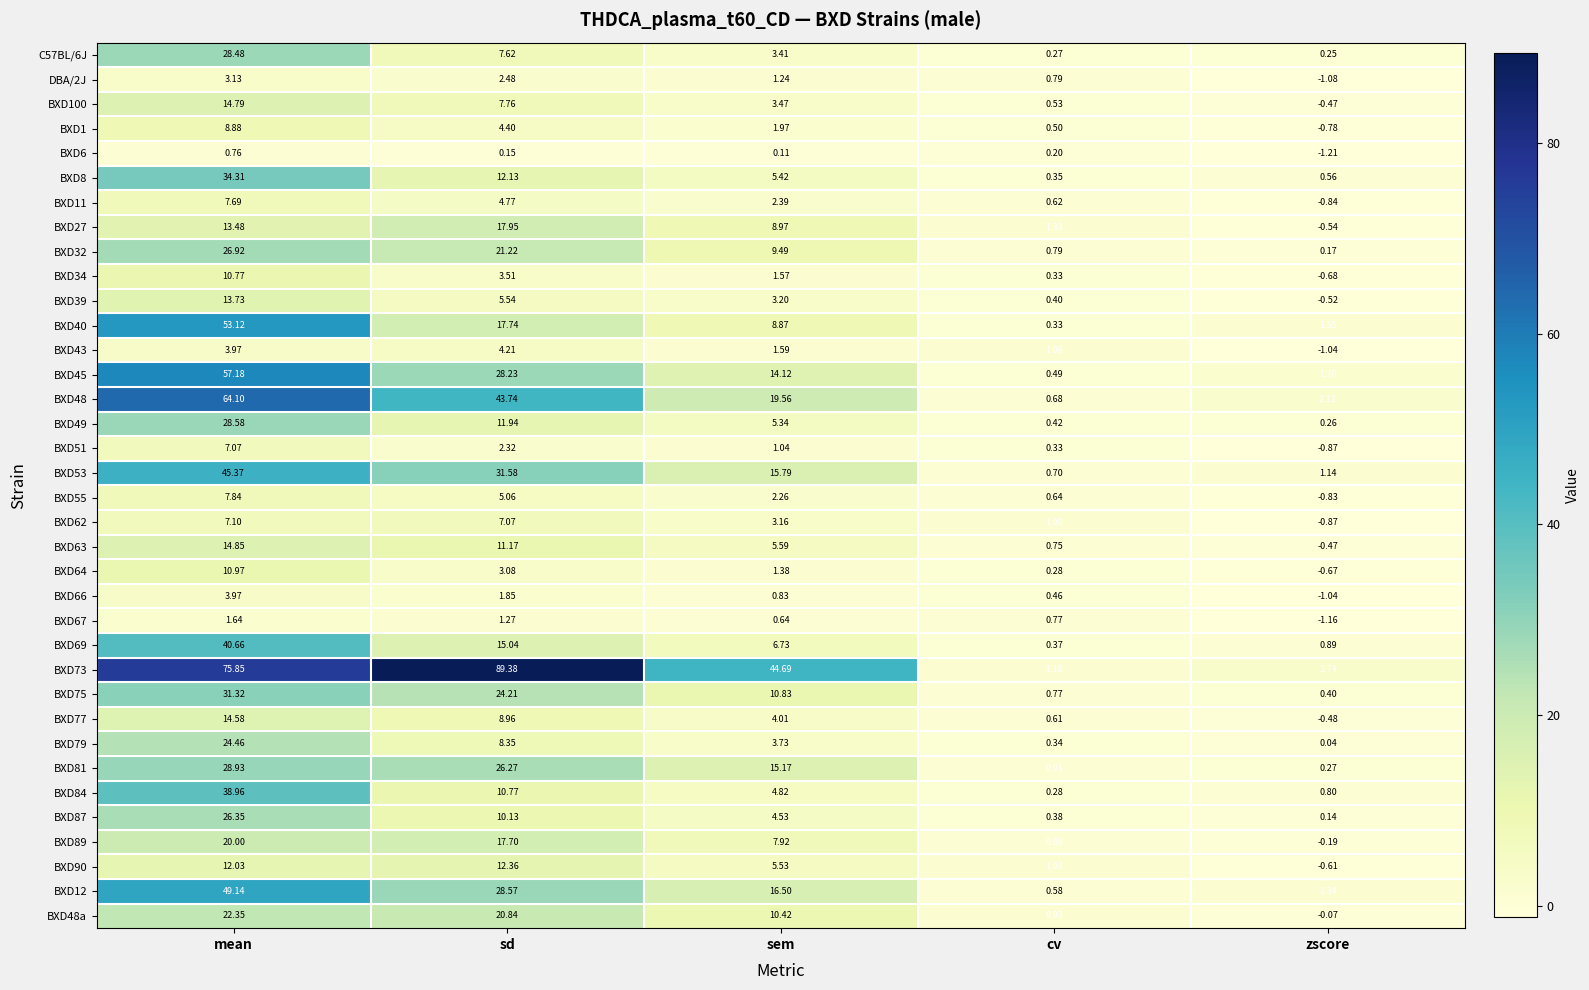

Rank the categories by BXD87 value from highest to lowest.

mean, sd, sem, cv, zscore